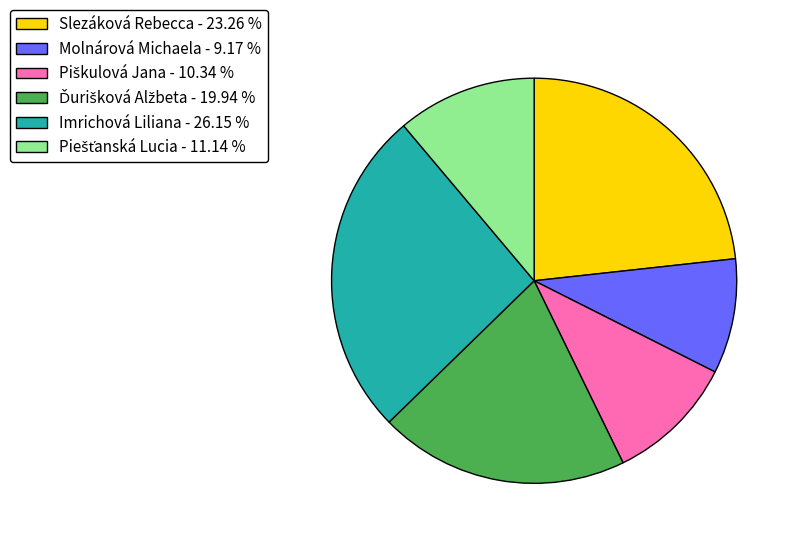

How many slices are in this pie chart?

6